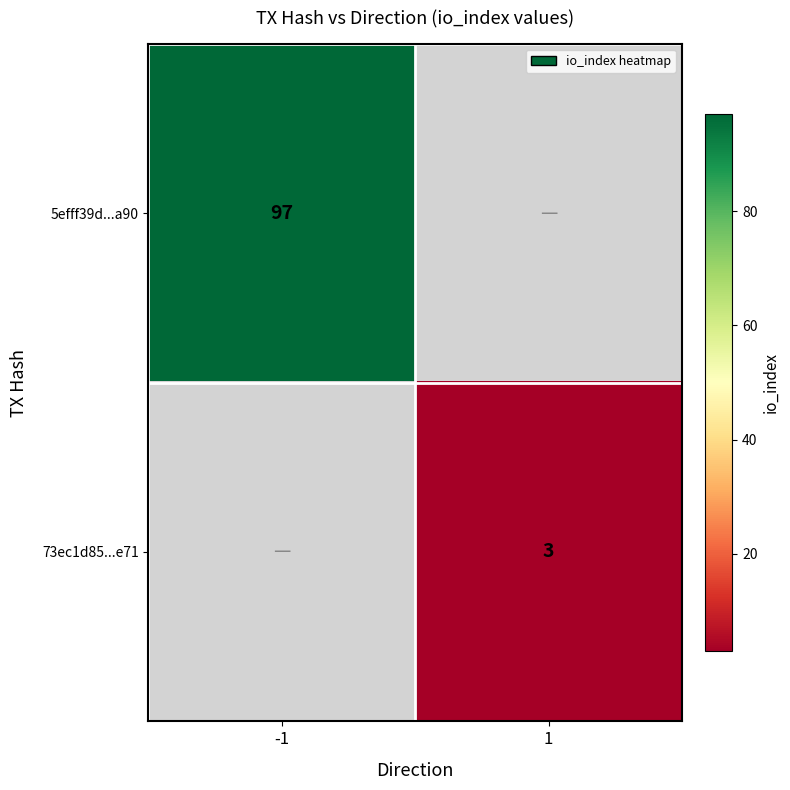

The value of 5efff39d...a90 at -1 is 97. True or false?

True